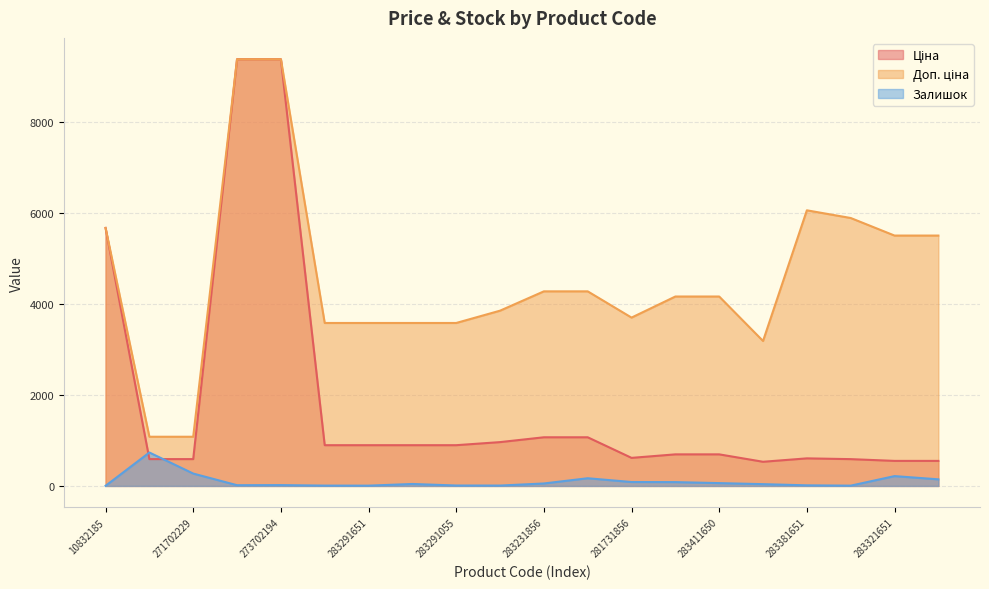

Rank the series at 283321650 from lowest to highest value.

Залишок, Ціна, Доп. ціна